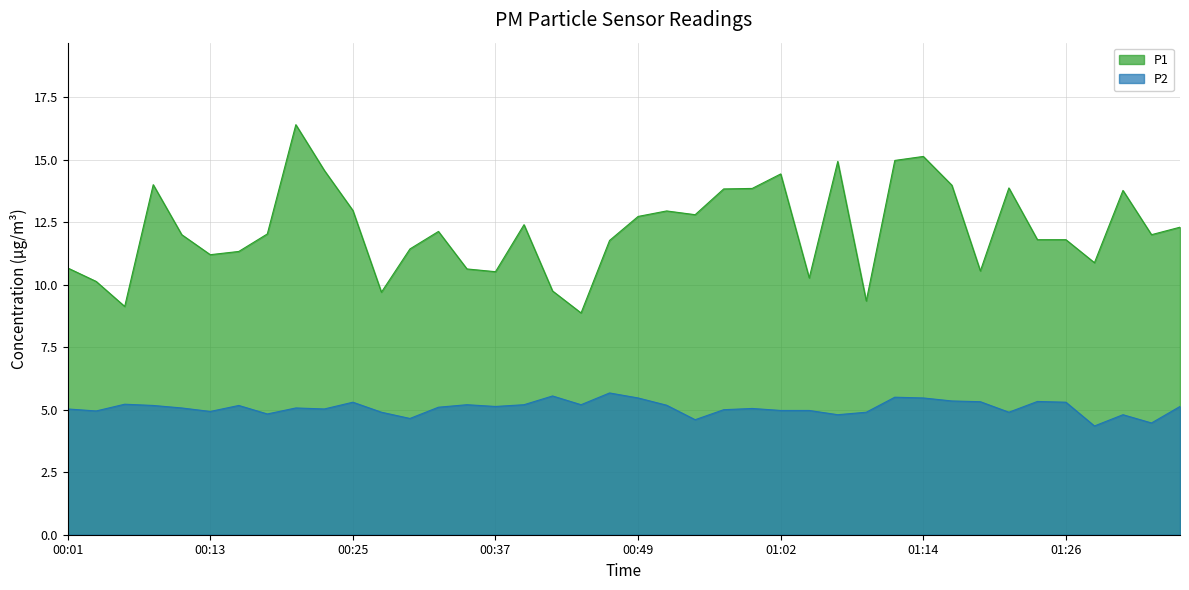

What position from the left is 01:16?

32